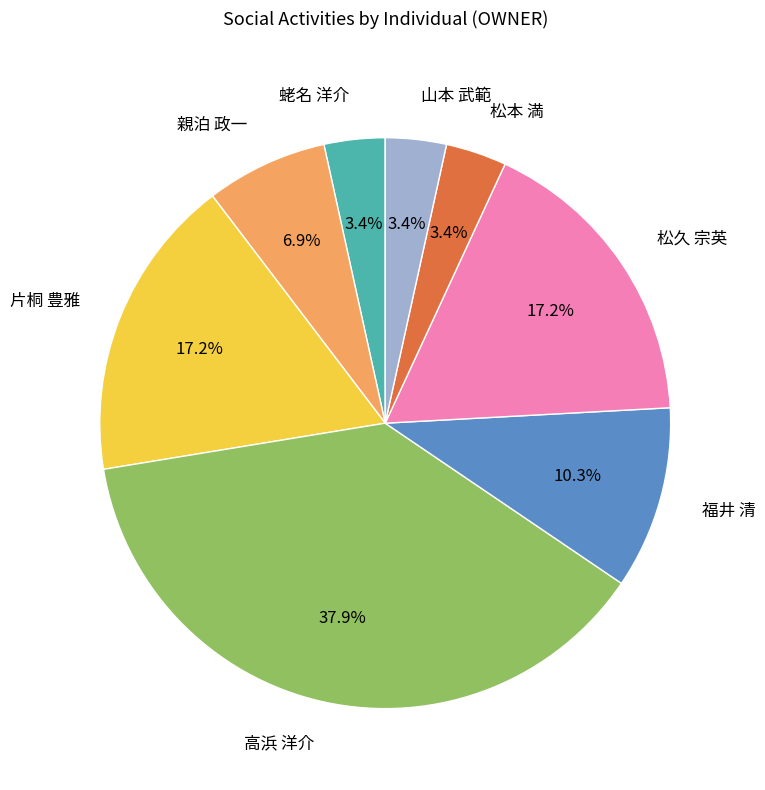

To the nearest percent, what is the average slice percentage?

12%